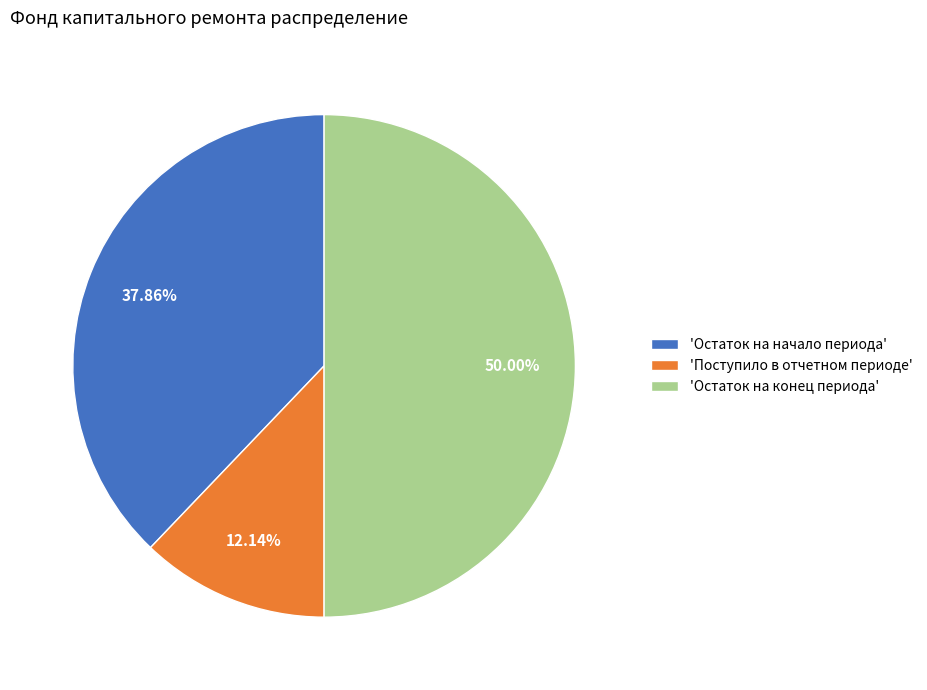

Does 'Остаток на начало периода' account for over 50% of the chart?

No